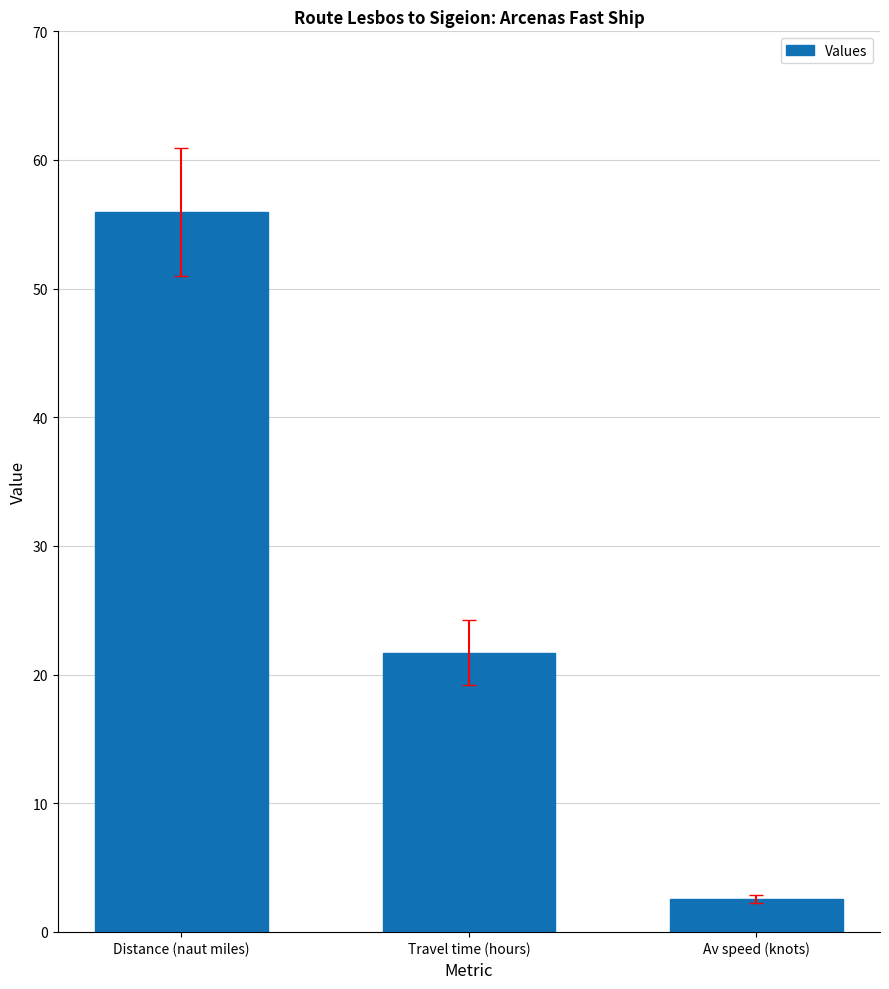

Reading left to right, what are all the values shown in this chart?

56.0	21.7	2.6